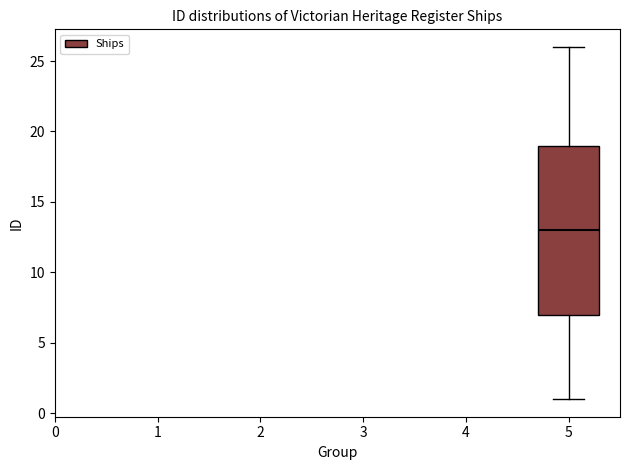

Read this box plot against the y-axis: the position of the median line, the range covered by the box, and the ends of both whiskers. The values are not printed on the chart, so give them approximately, as read against the axis.

median 13, box 7 to 19, whiskers 1 to 26